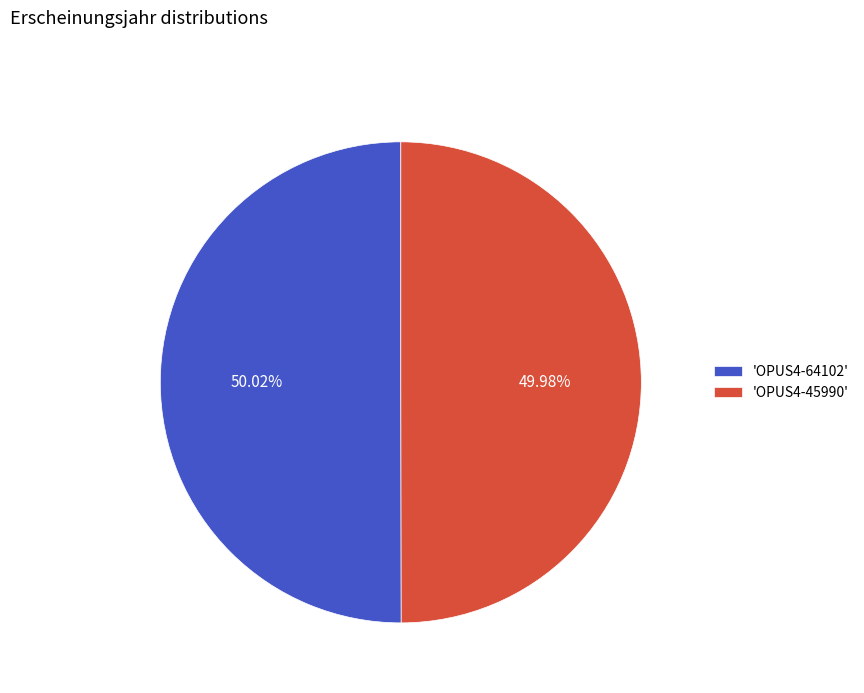

Is there a majority slice in this chart?

Yes